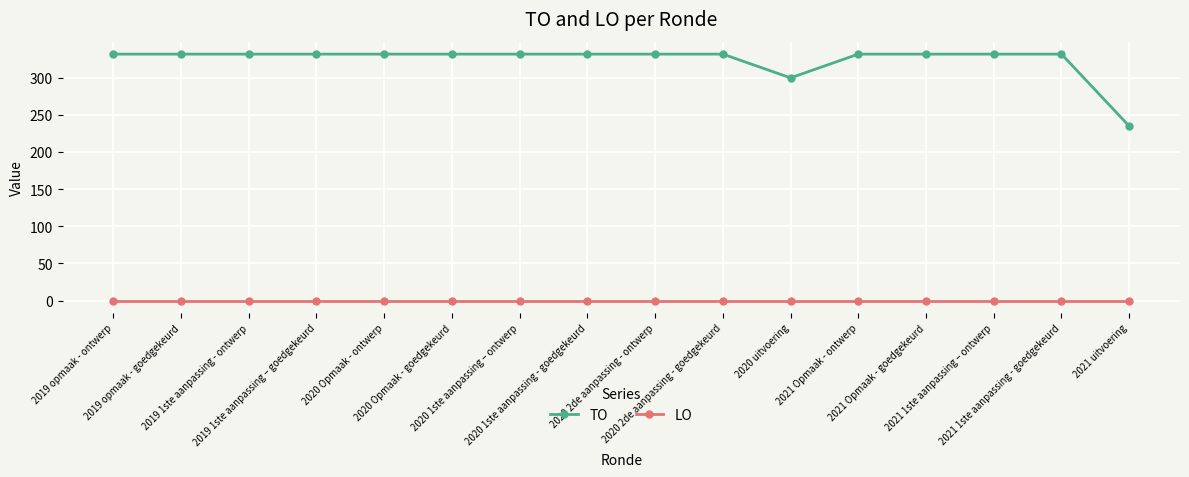

True or false: TO and LO intersect in this chart.

False